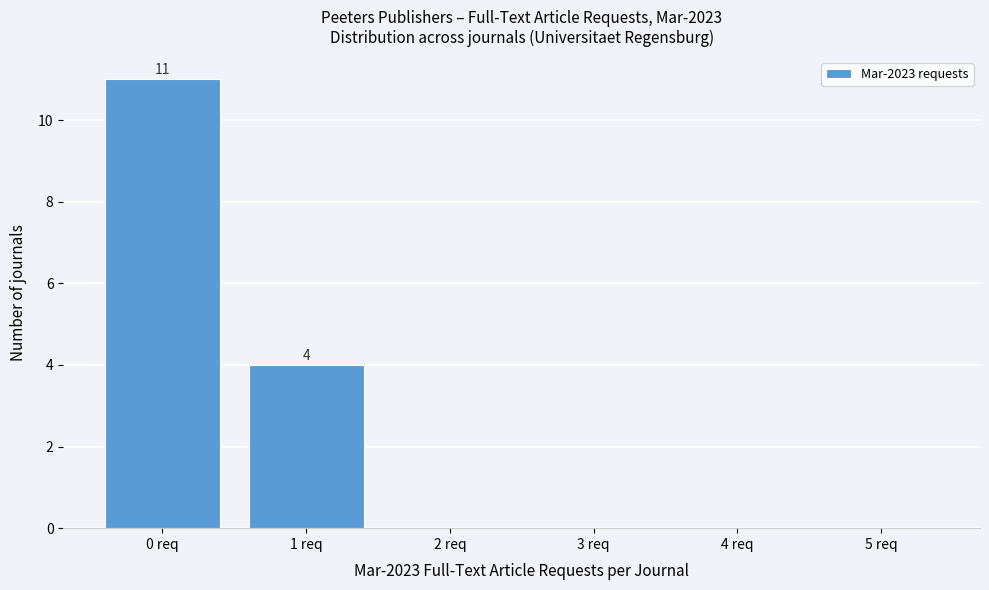

Which range on the x-axis has the tallest bar?

-0.5 to 0.5